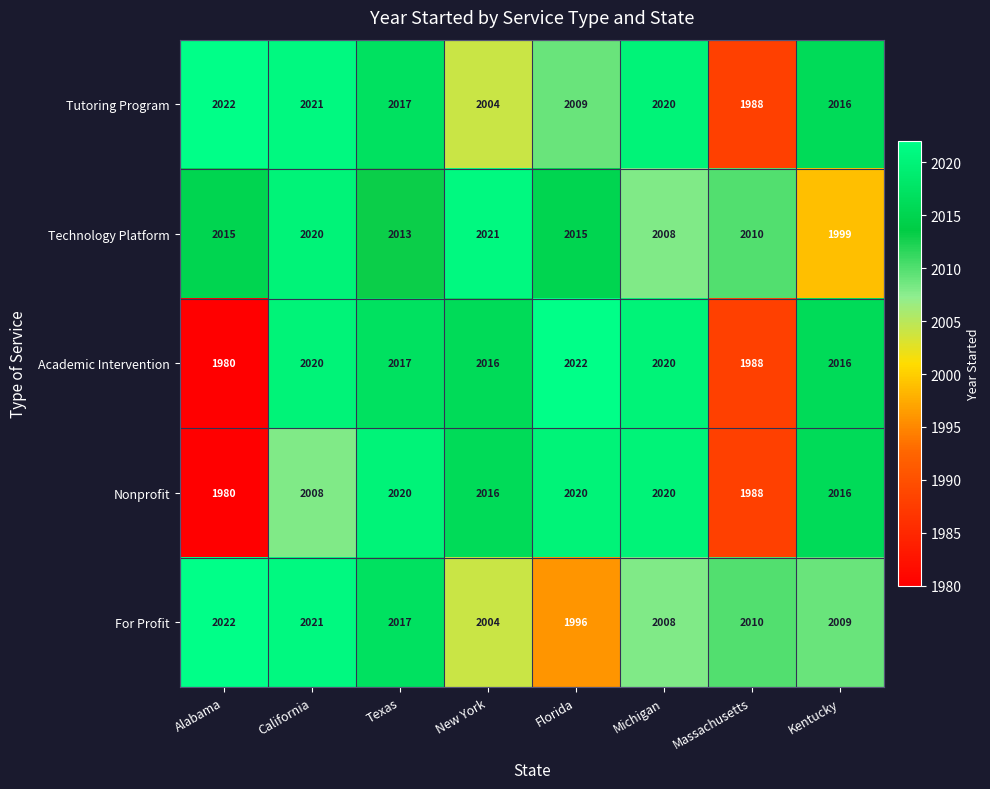

Which series has the largest total across all categories?

Technology Platform